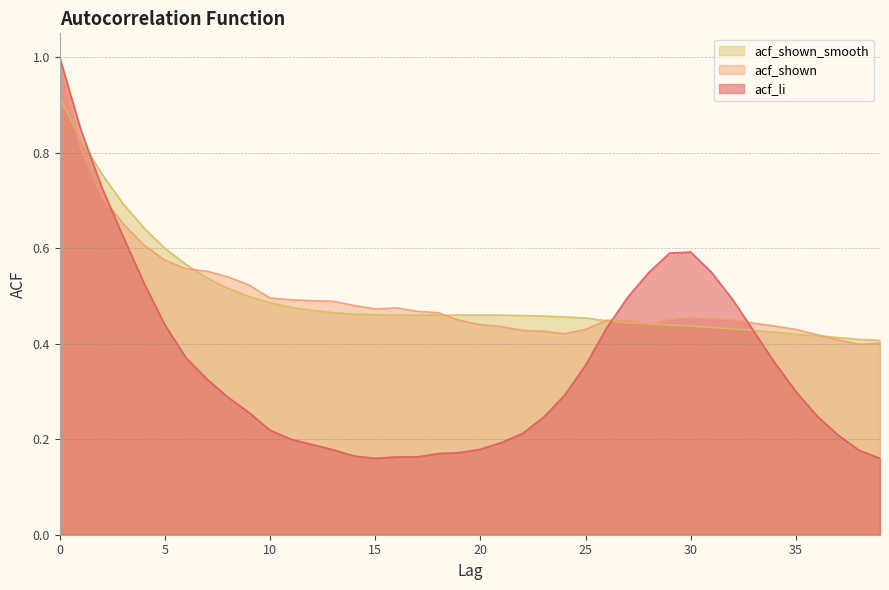

True or false: acf_li has more than 2 interior local peaks.

False